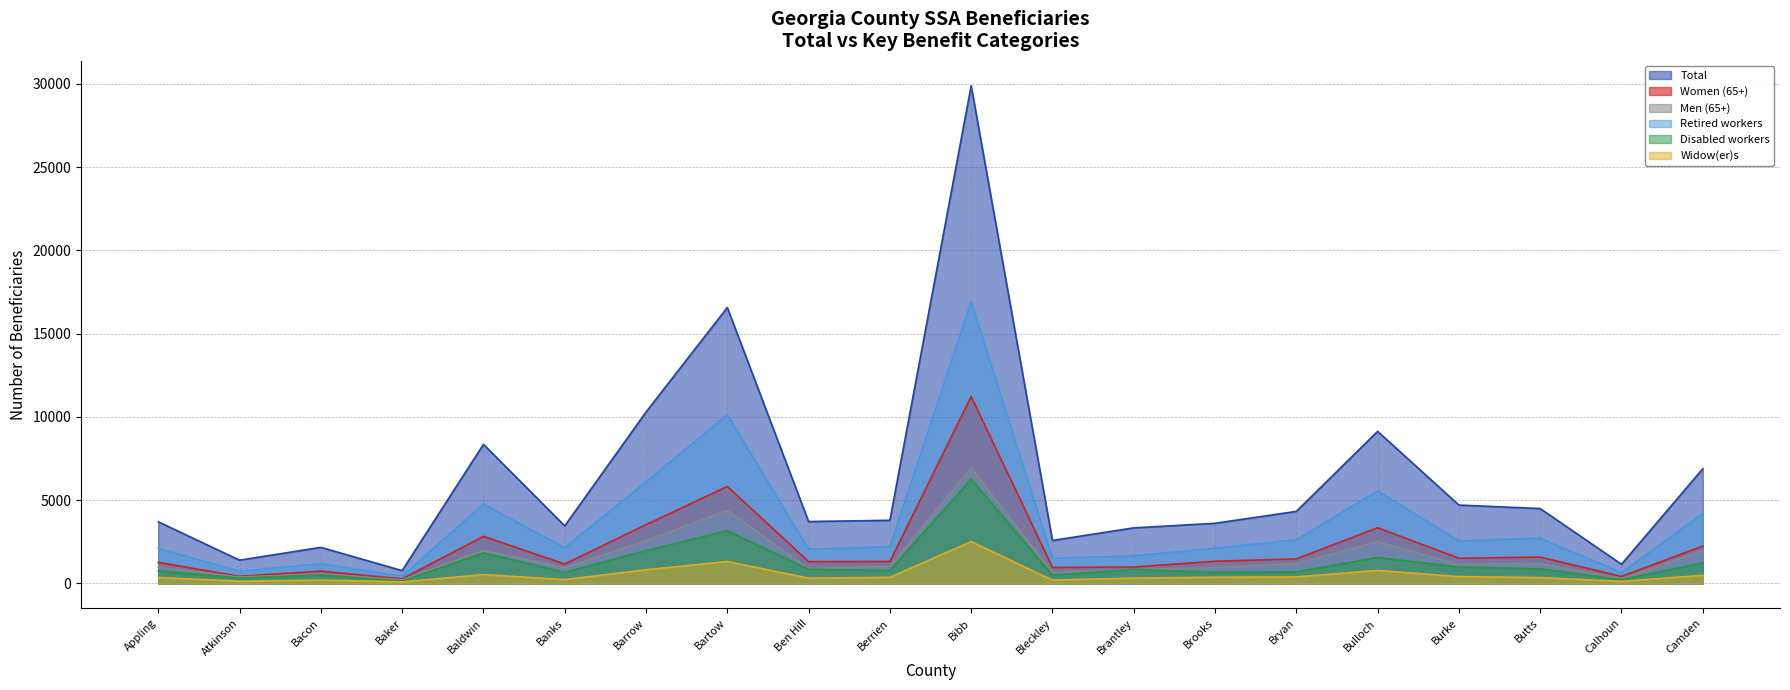

Reading right to left, extract all data points from this chart.

Retired workers: Camden=4195	Calhoun=650	Butts=2715	Burke=2555	Bulloch=5550	Bryan=2620	Brooks=2115	Brantley=1655	Bleckley=1510	Bibb=16910	Berrien=2205	Ben Hill=2060	Bartow=10140	Barrow=6095	Banks=2145	Baldwin=4765	Baker=430	Bacon=1185	Atkinson=735	Appling=2105
Men (65+): Camden=1965	Calhoun=270	Butts=1195	Burke=1145	Bulloch=2500	Bryan=1205	Brooks=950	Brantley=815	Bleckley=645	Bibb=6940	Berrien=1025	Ben Hill=895	Bartow=4385	Barrow=2555	Banks=945	Baldwin=1980	Baker=210	Bacon=575	Atkinson=380	Appling=985
Disabled workers: Camden=1235	Calhoun=225	Butts=870	Burke=980	Bulloch=1555	Bryan=690	Brooks=665	Brantley=840	Bleckley=500	Bibb=6260	Berrien=780	Ben Hill=850	Bartow=3165	Barrow=1965	Banks=665	Baldwin=1835	Baker=140	Bacon=505	Atkinson=315	Appling=755
Widow(er)s: Camden=490	Calhoun=120	Butts=350	Burke=410	Bulloch=780	Bryan=390	Brooks=370	Brantley=320	Bleckley=200	Bibb=2510	Berrien=365	Ben Hill=315	Bartow=1315	Barrow=820	Banks=230	Baldwin=530	Baker=90	Bacon=200	Atkinson=130	Appling=355
Total: Camden=6885	Calhoun=1150	Butts=4495	Burke=4705	Bulloch=9130	Bryan=4325	Brooks=3610	Brantley=3335	Bleckley=2580	Bibb=29880	Berrien=3790	Ben Hill=3715	Bartow=16565	Barrow=10290	Banks=3455	Baldwin=8350	Baker=770	Bacon=2165	Atkinson=1395	Appling=3700
Women (65+): Camden=2240	Calhoun=420	Butts=1580	Burke=1515	Bulloch=3340	Bryan=1475	Brooks=1330	Brantley=985	Bleckley=960	Bibb=11215	Berrien=1315	Ben Hill=1310	Bartow=5820	Barrow=3525	Banks=1165	Baldwin=2825	Baker=270	Bacon=740	Atkinson=425	Appling=1265